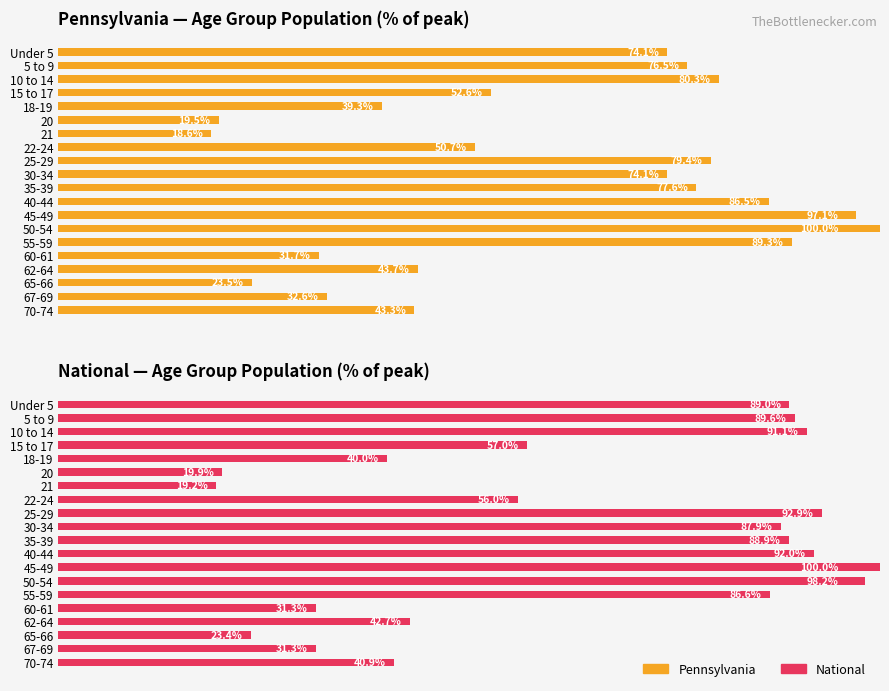

The National series shows 5.9 at 21. True or false?

False